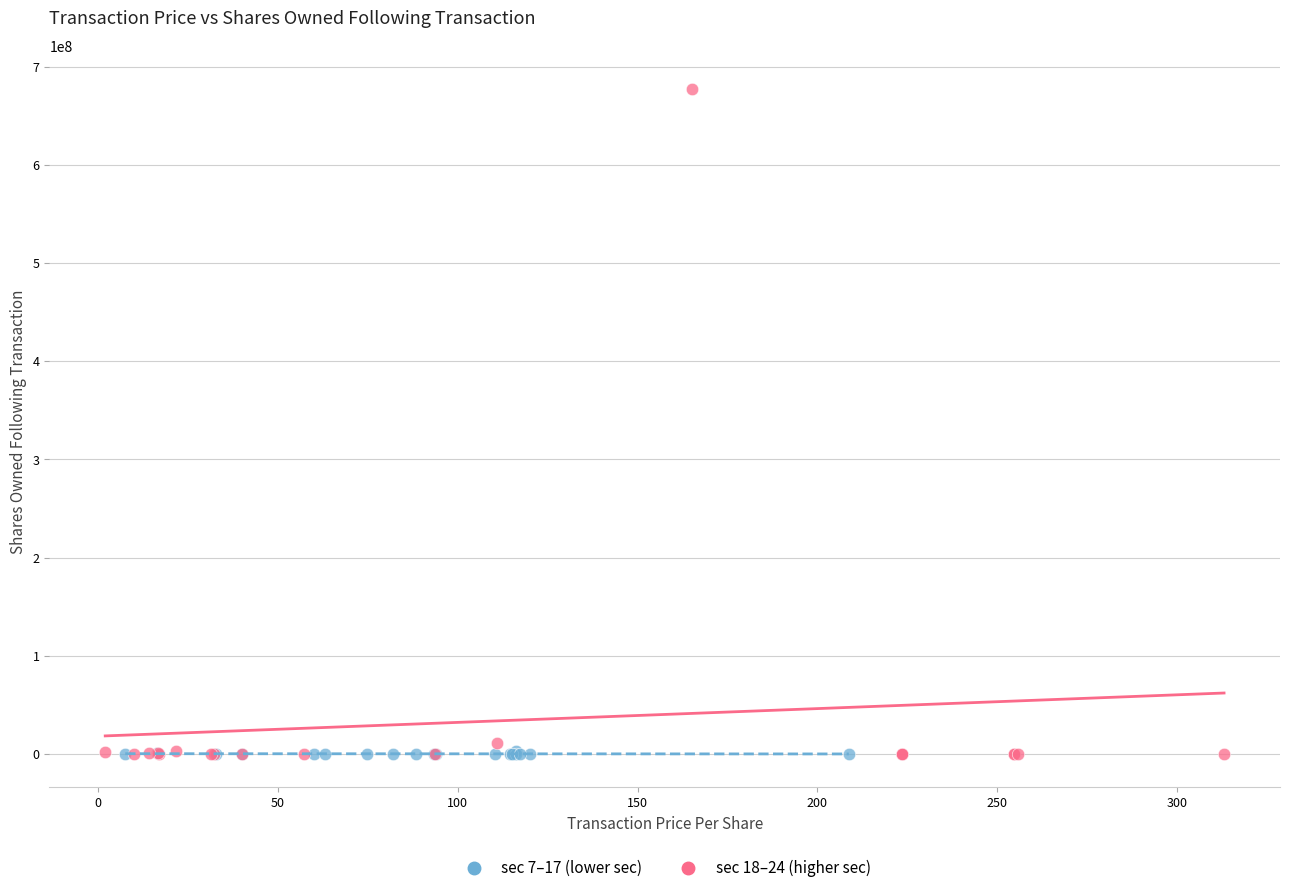

Which series has the widest spread of Y values?

sec 18–24 (higher sec)